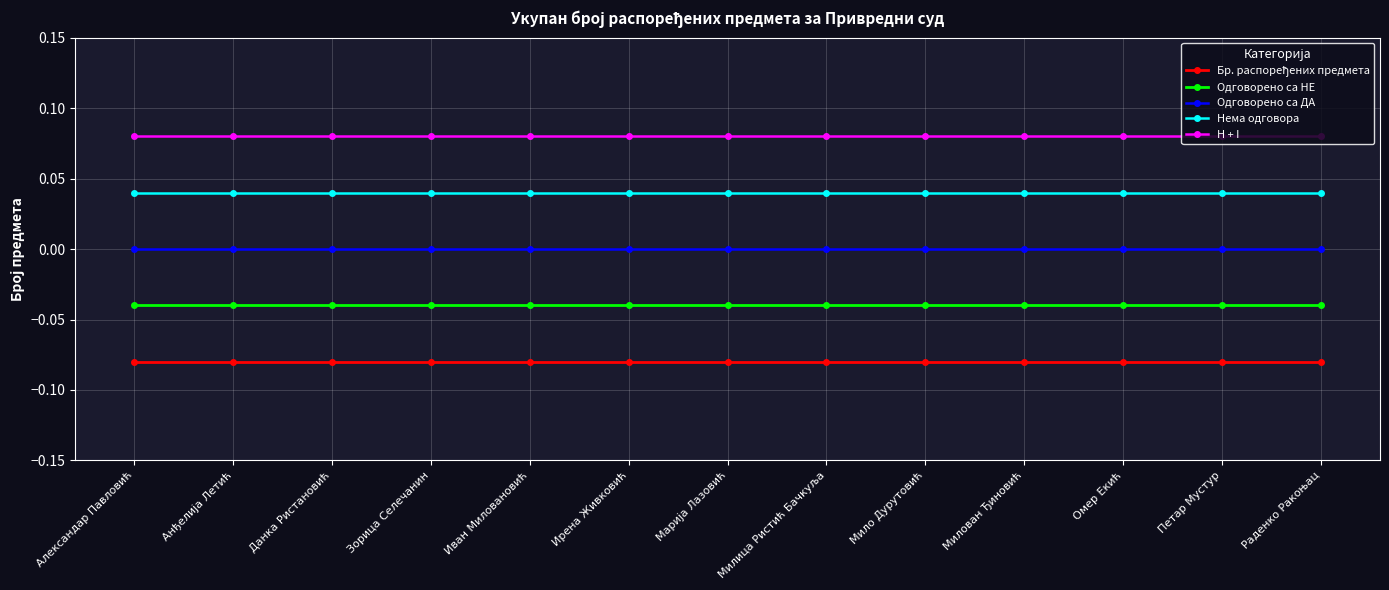

How many series are shown in this chart?

5